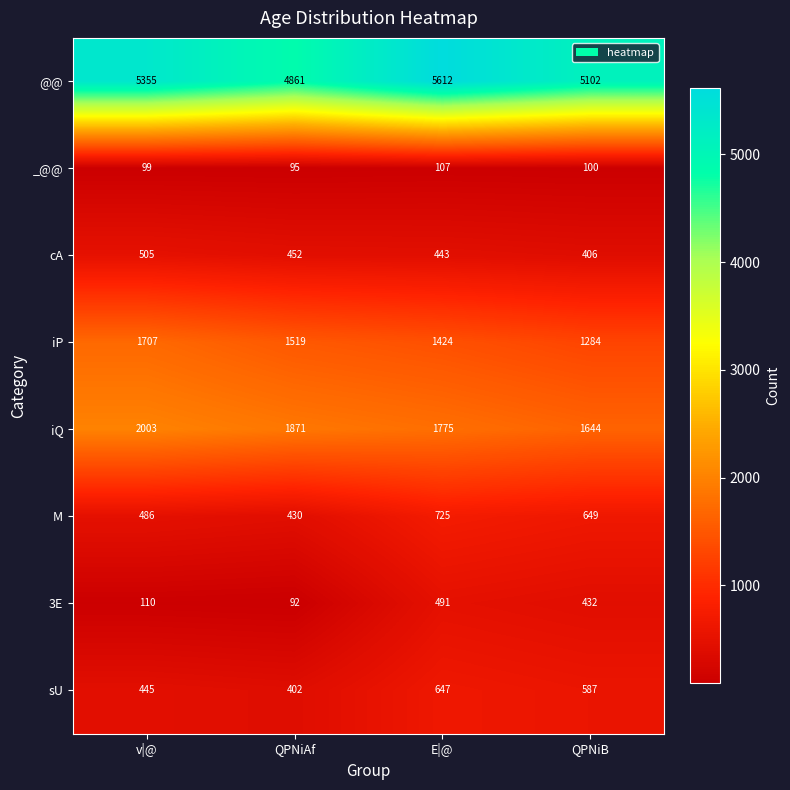

What is the difference between the M values at v|@ and E|@?

239